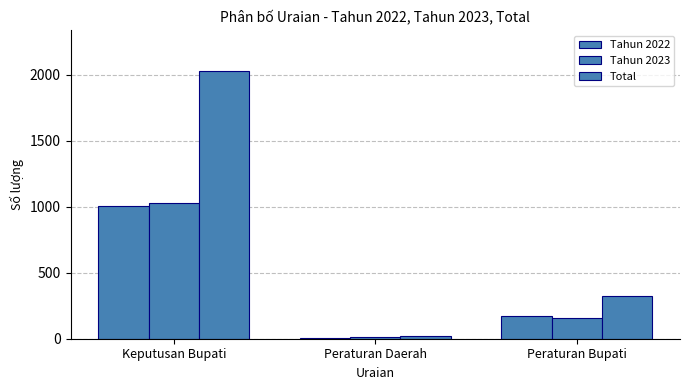

Are the bars grouped side by side (vs. stacked)?

Yes